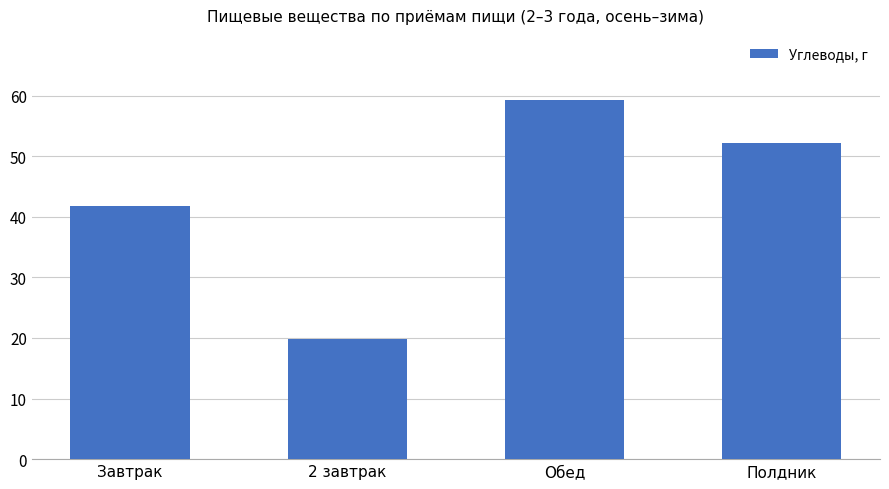

Between 2 завтрак and Завтрак, which is larger?

Завтрак